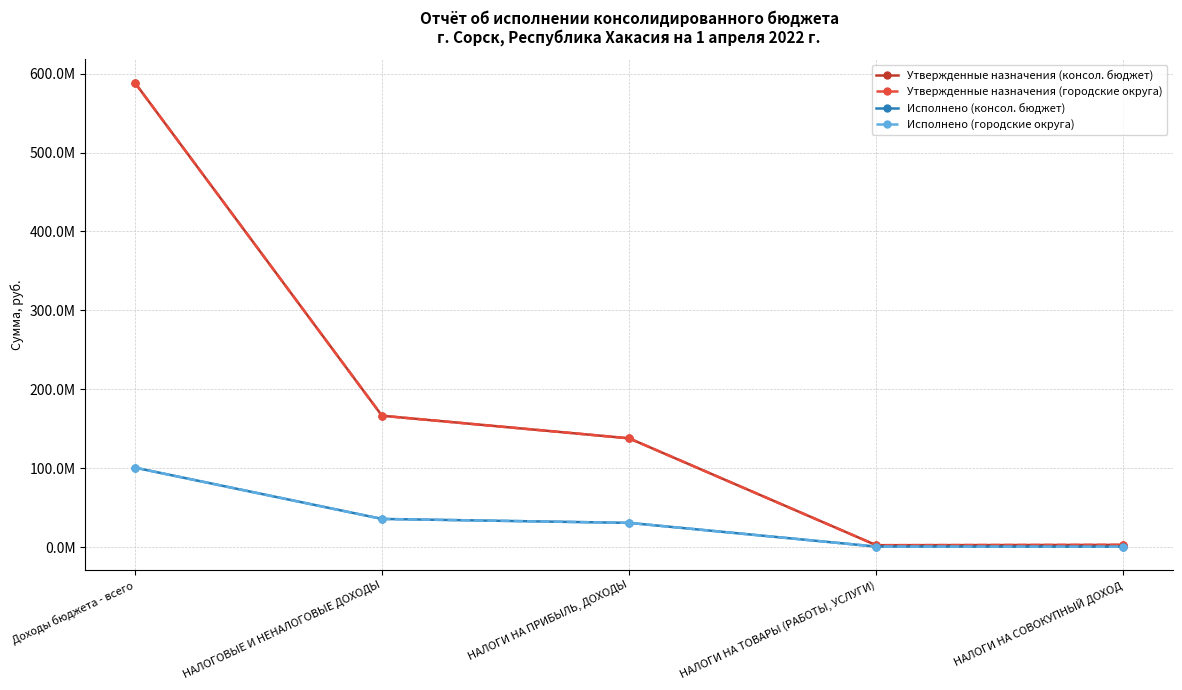

True or false: Исполнено (консол. бюджет) and Исполнено (городские округа) cross at least once.

False